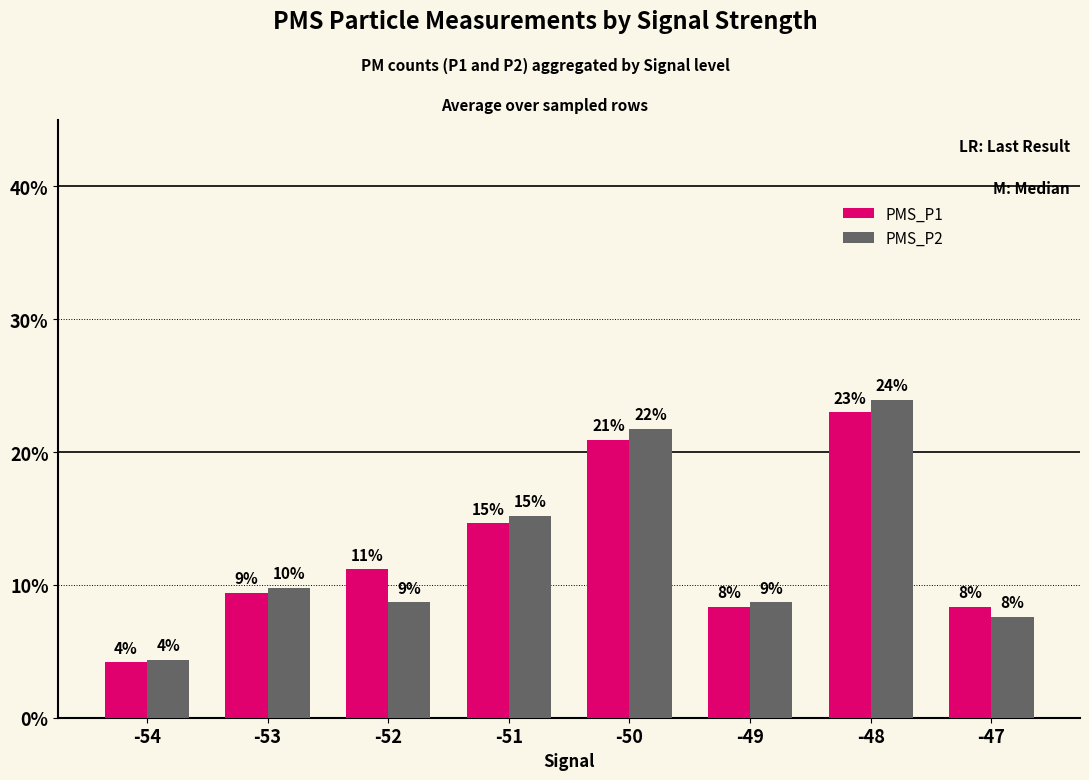

What are all the series names shown in the legend?

PMS_P1, PMS_P2